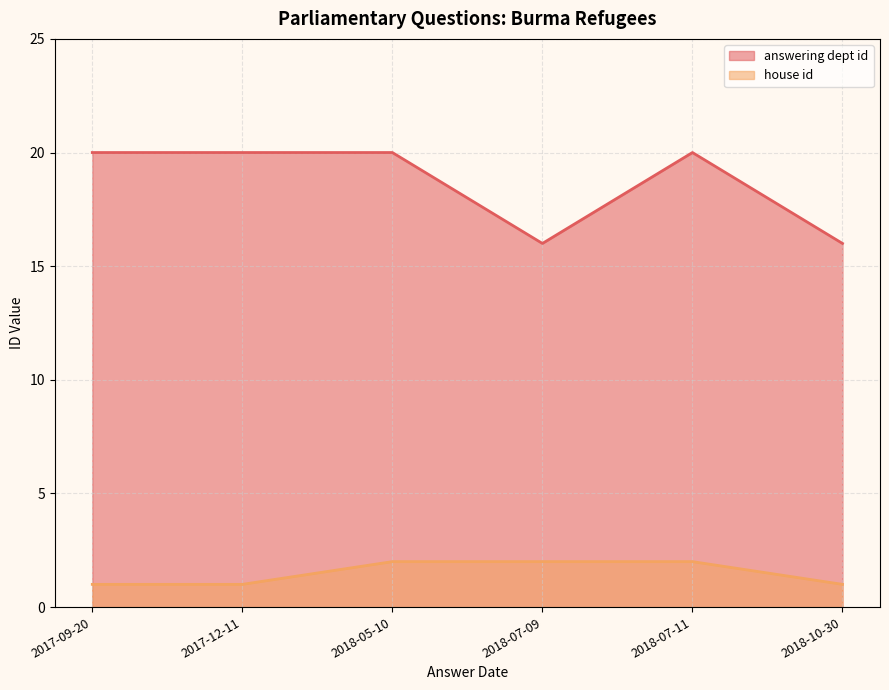

List the labels in order of house id value, smallest first.

2018-10-30, 2017-12-11, 2017-09-20, 2018-07-11, 2018-07-09, 2018-05-10